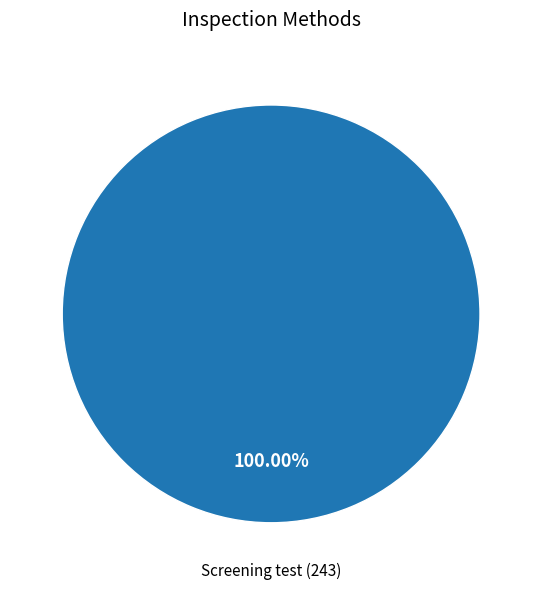

Is there a majority slice in this chart?

Yes